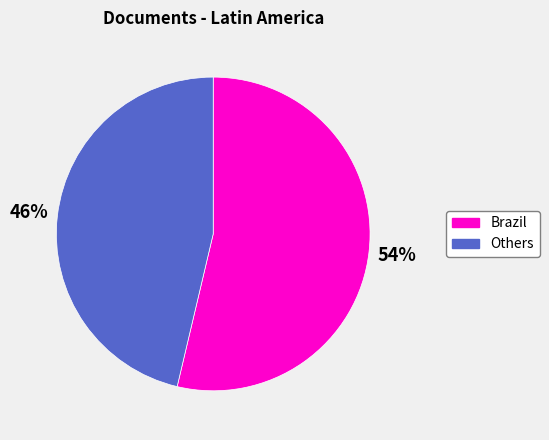

To the nearest percent, what portion does Brazil represent?

54%